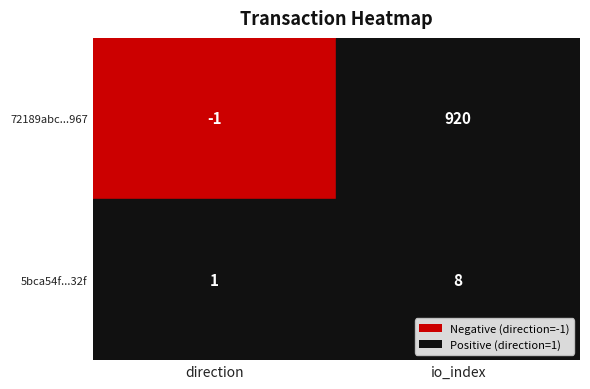

Rank the series by their average value, from lowest to highest.

5bca54f28684a16361c0f0c01ad9167a07a932f, 72189abc5f43a1ec2037714951eb7e7d2d5b967